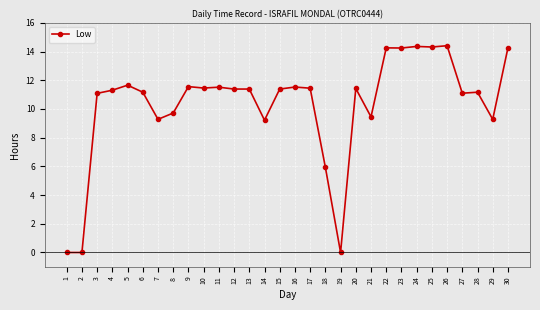

True or false: the data has more than 0 interior local peaks.

True